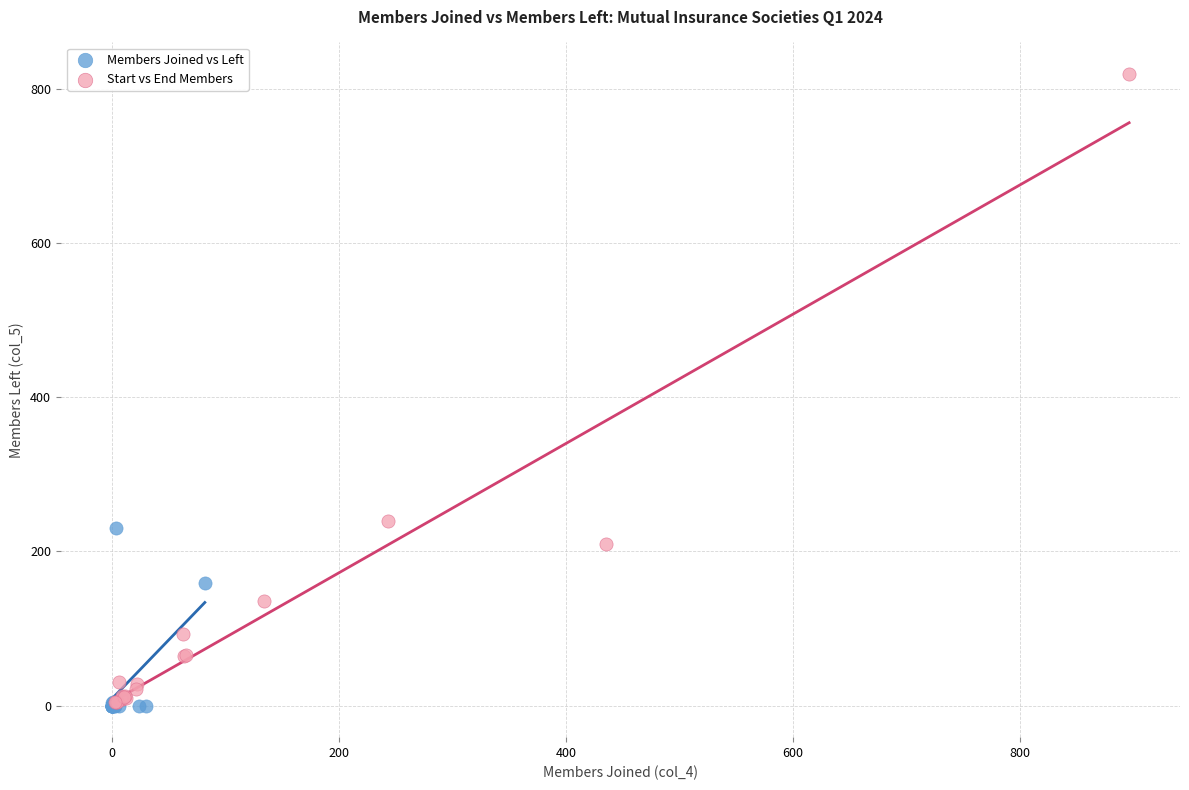

Which series has the largest Y range (max minus min)?

Start vs End Members